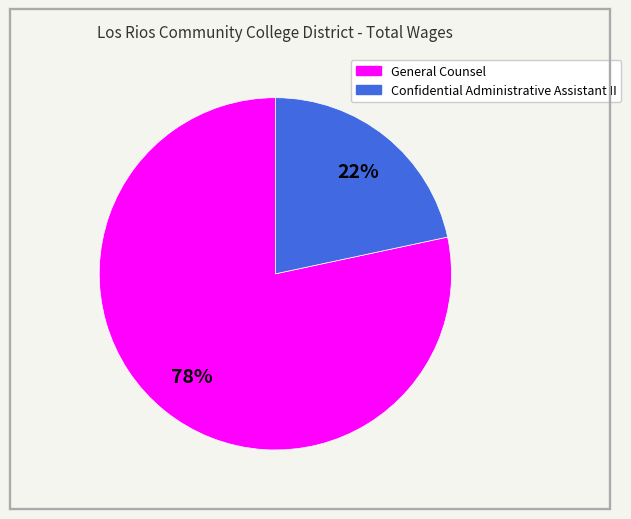

Between Confidential Administrative Assistant II and General Counsel, which is larger?

General Counsel